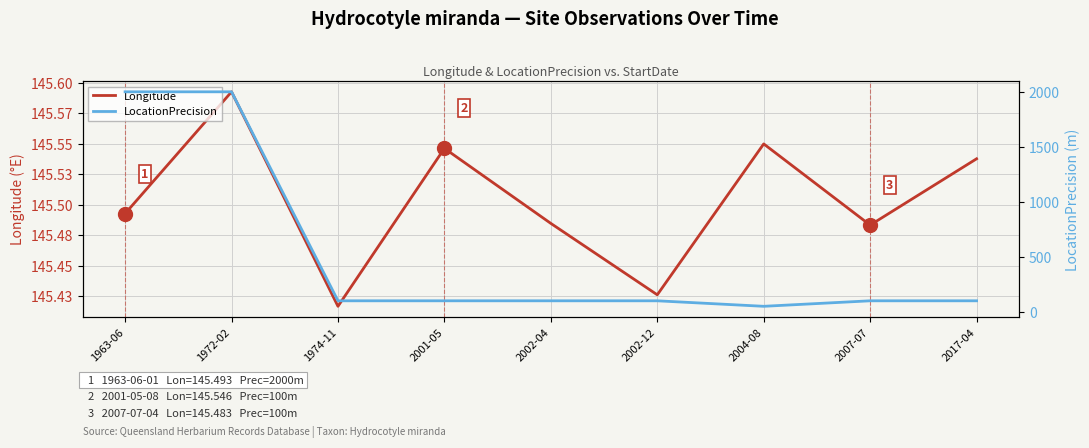

What are all the series names shown in the legend?

Longitude, LocationPrecision